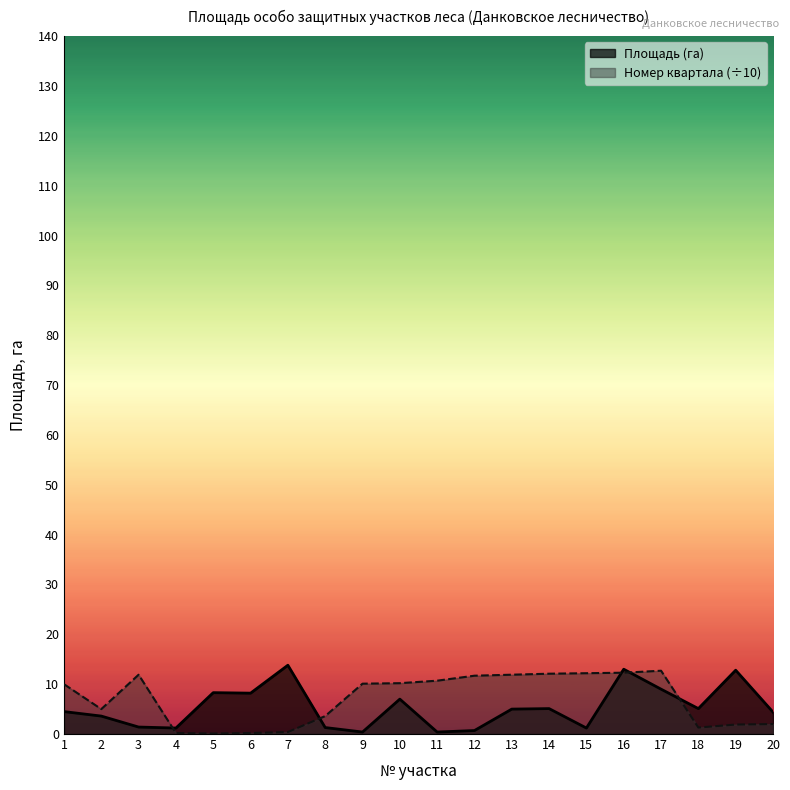

Which has a higher value, 18 or 4?

18